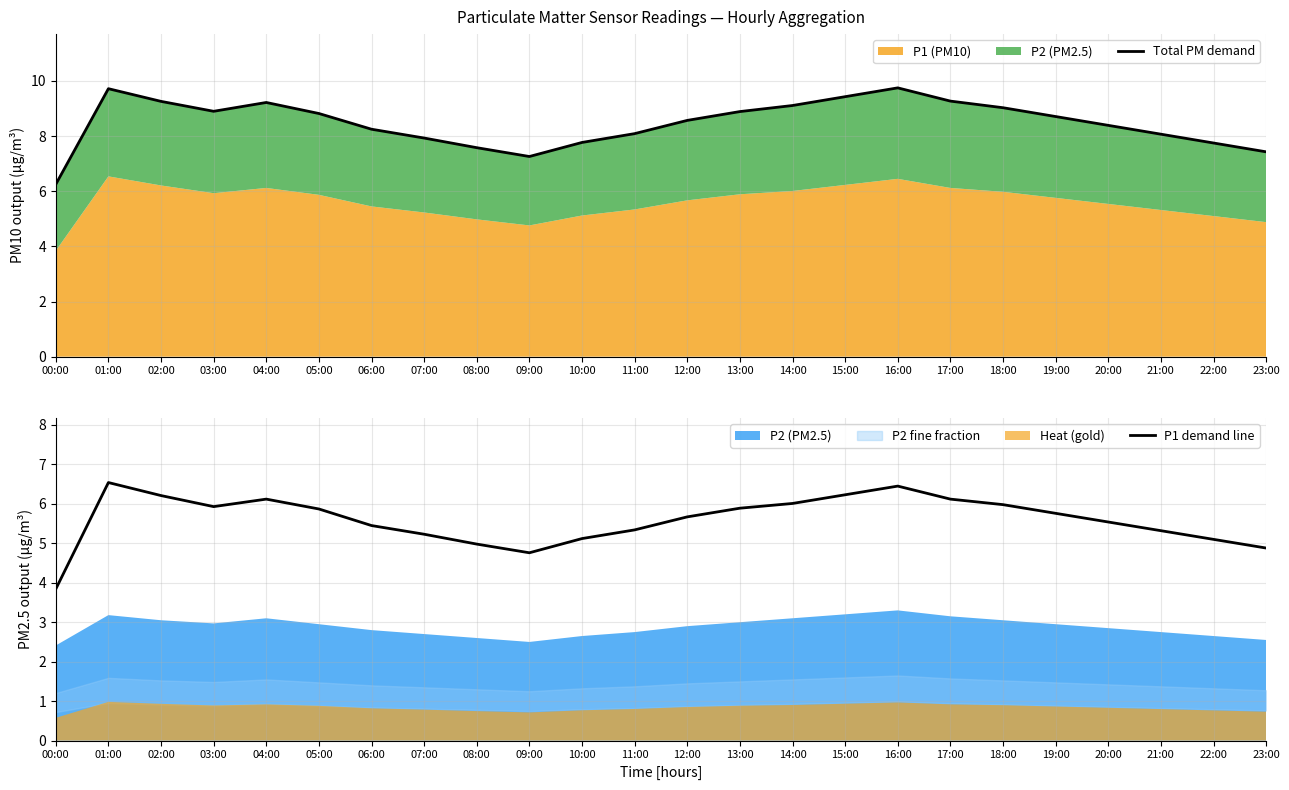

How many values in the Total PM demand series are below 8?

7